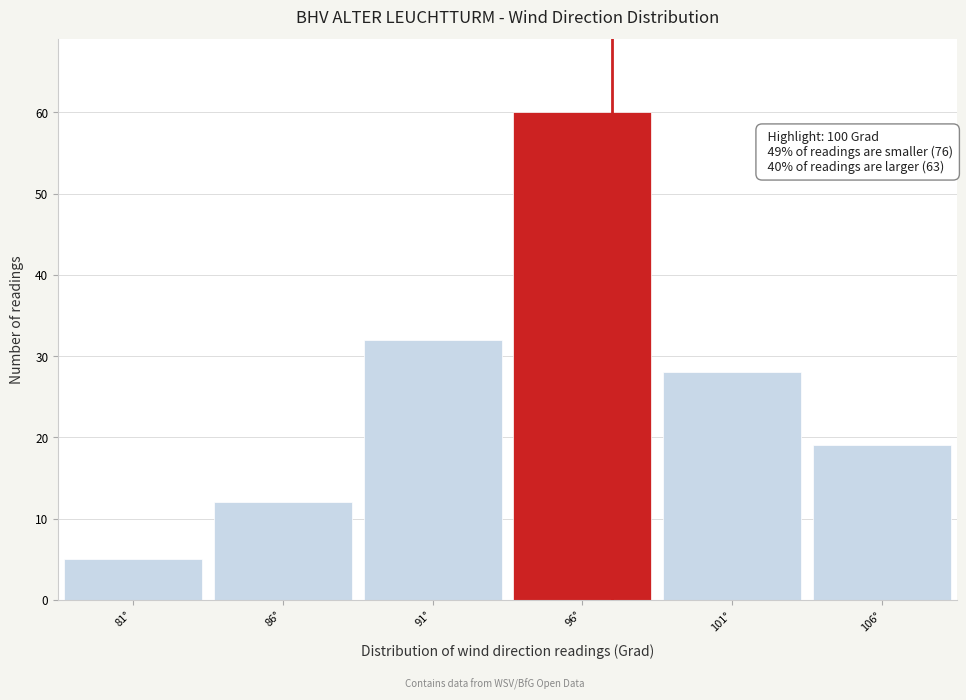

Reading right to left, extract all data points from this chart.

106°=19	101°=28	96°=60	91°=32	86°=12	81°=5